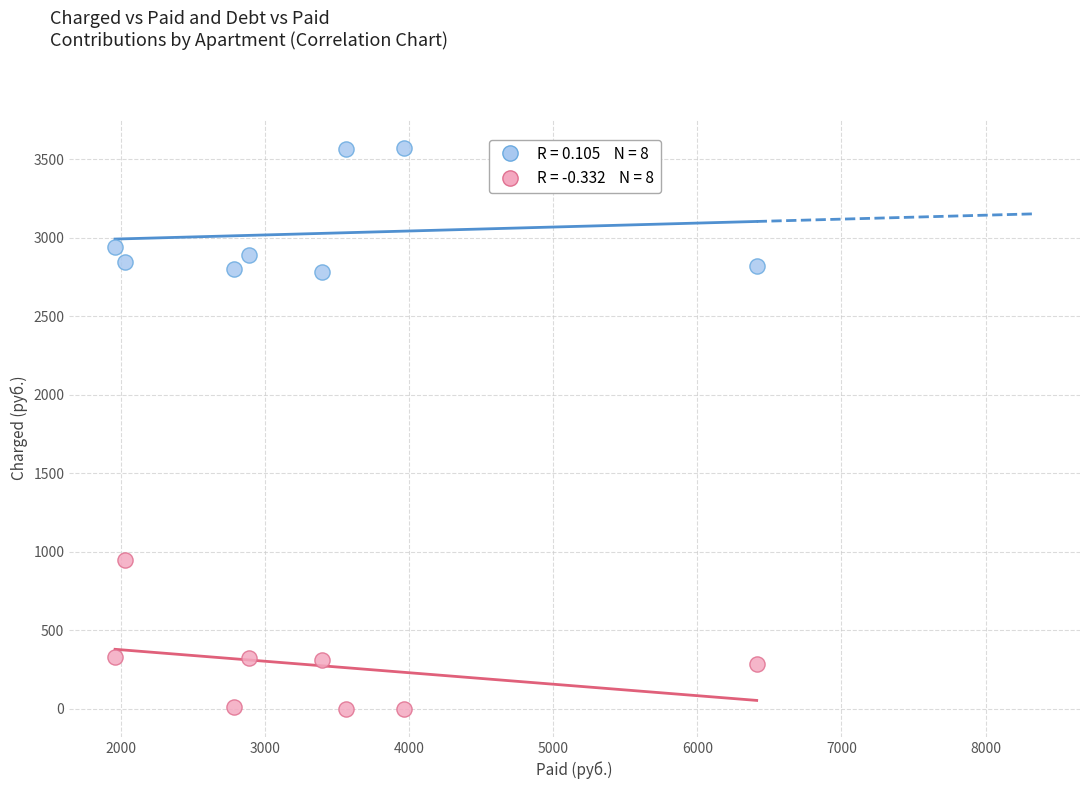

Across all data points, what is the range of X values (max minus min)?

4450.0